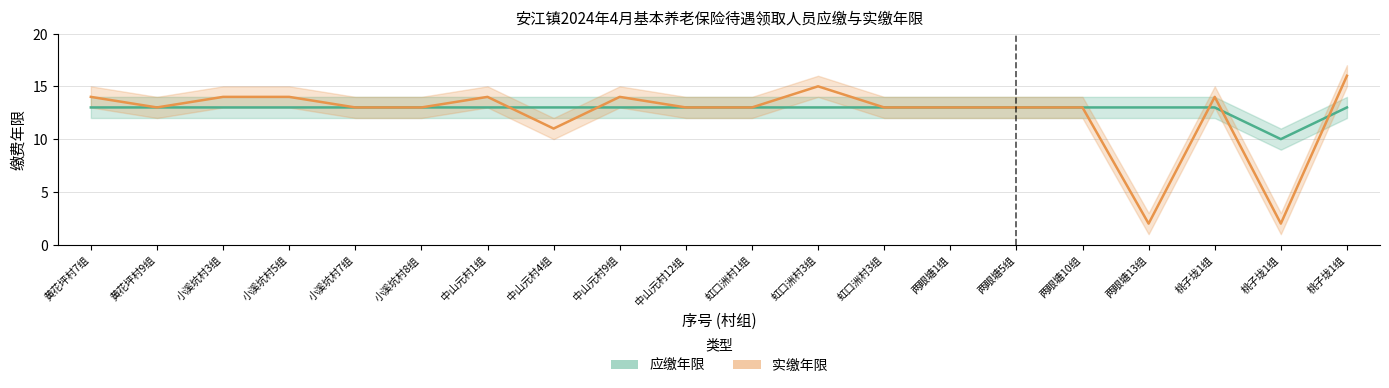

What is the difference between the maximum and minimum values in the 应缴年限 series?

3